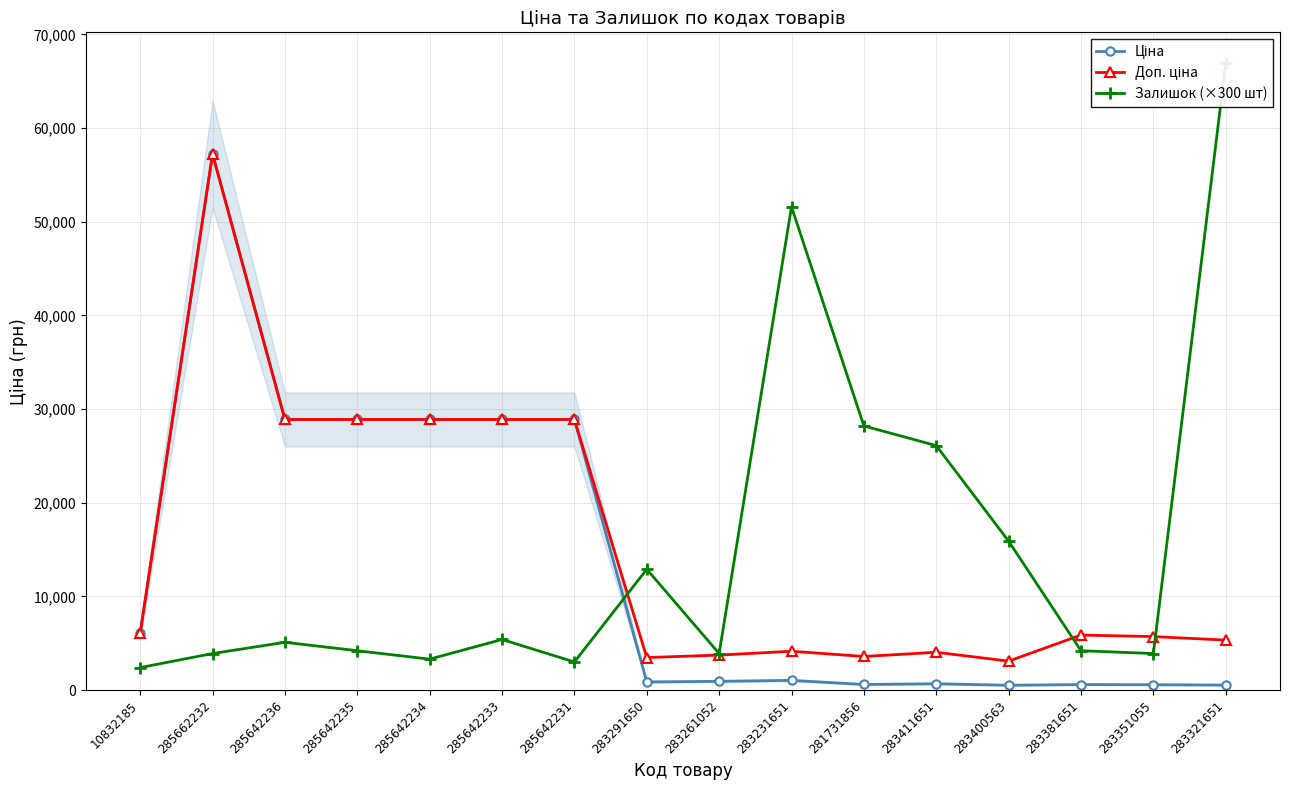

At which label does Доп. ціна first exceed 5872?

10832185